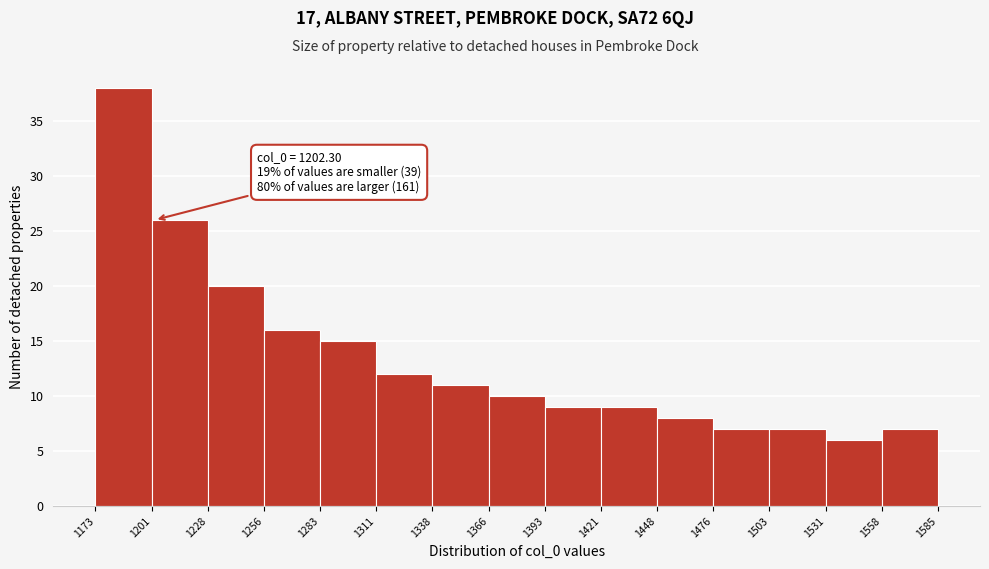

Which range on the x-axis has the tallest bar?

1173 to 1201